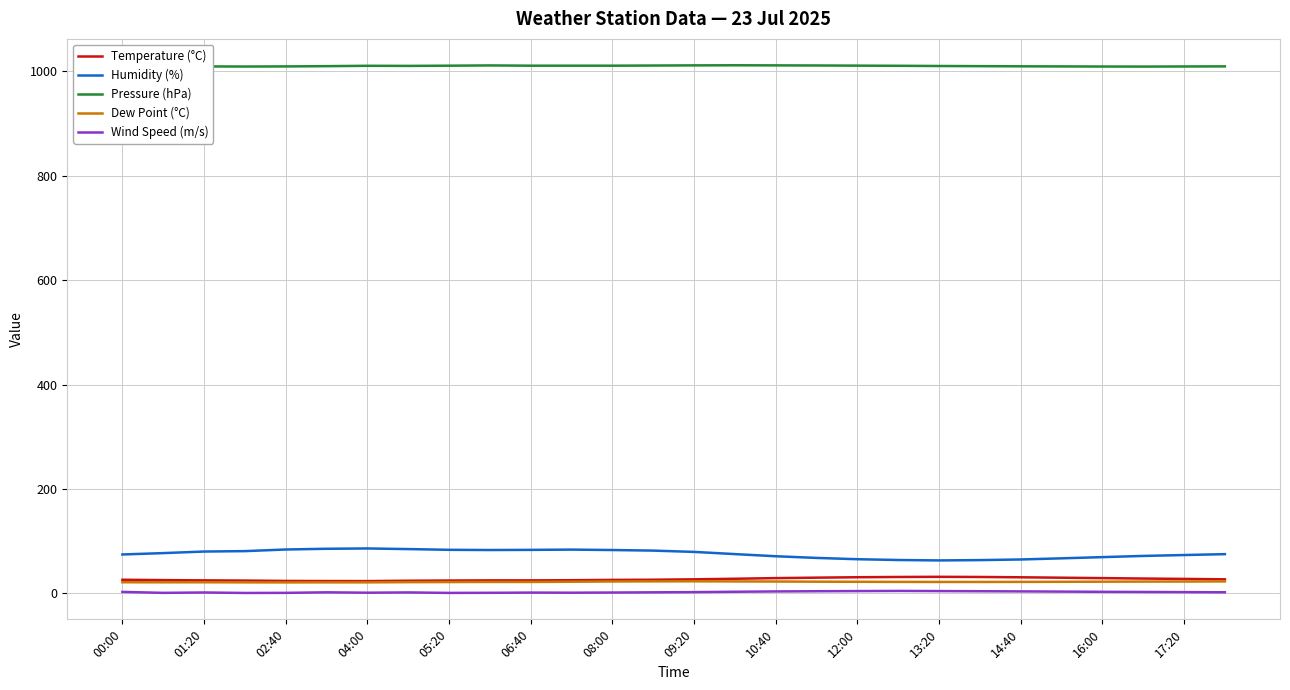

Which series has the largest total across all categories?

Pressure (hPa)